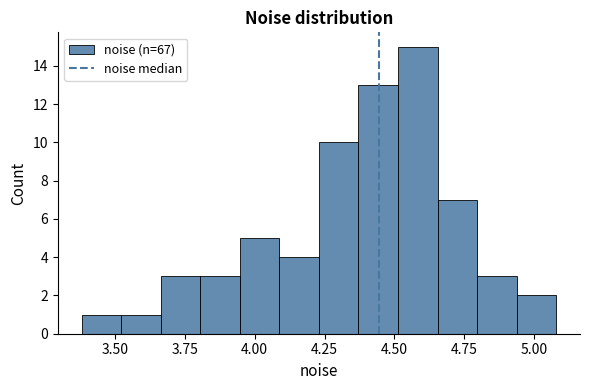

Read against the x-axis, roughly where is the centre of the tallest bar?

4.60